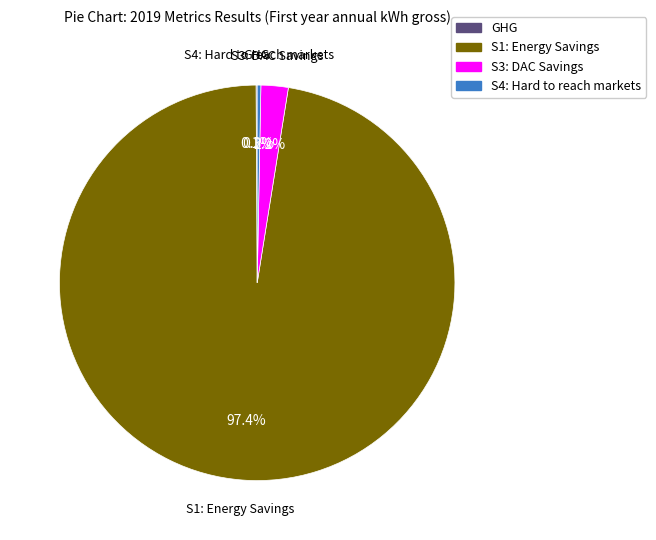

What percentage is NOT represented by S3: DAC Savings?

97.8%